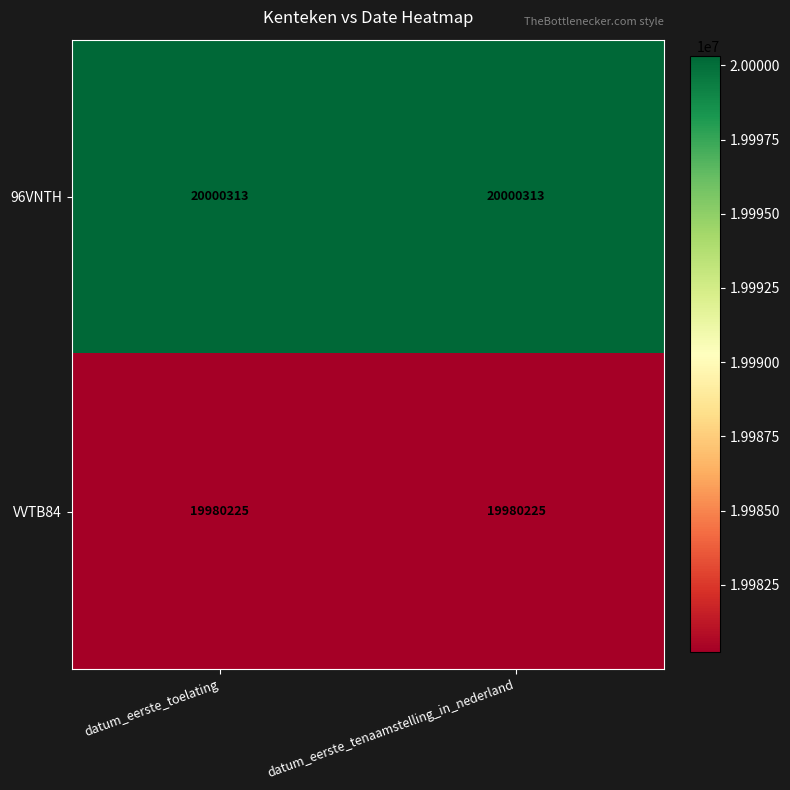

At how many categories does at least one series exceed 19990230?

2